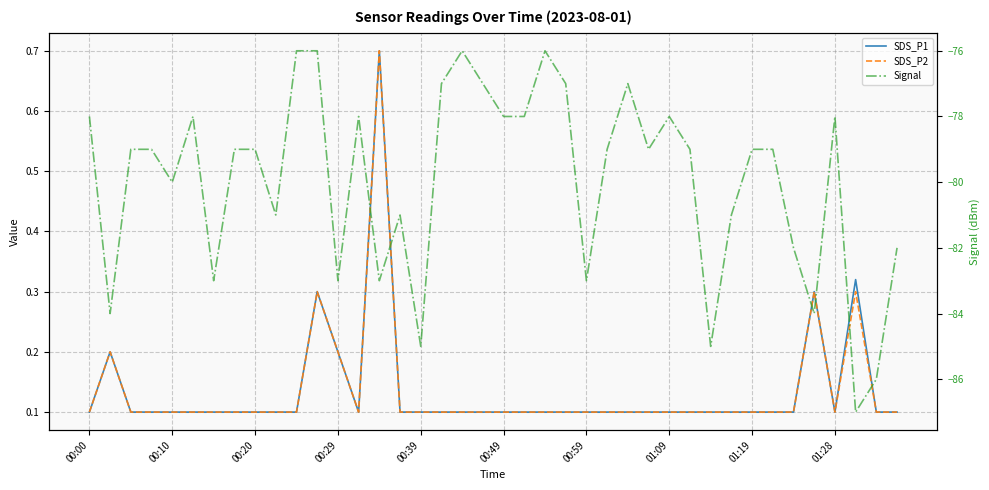

How many values in the Signal series are below -79?

16